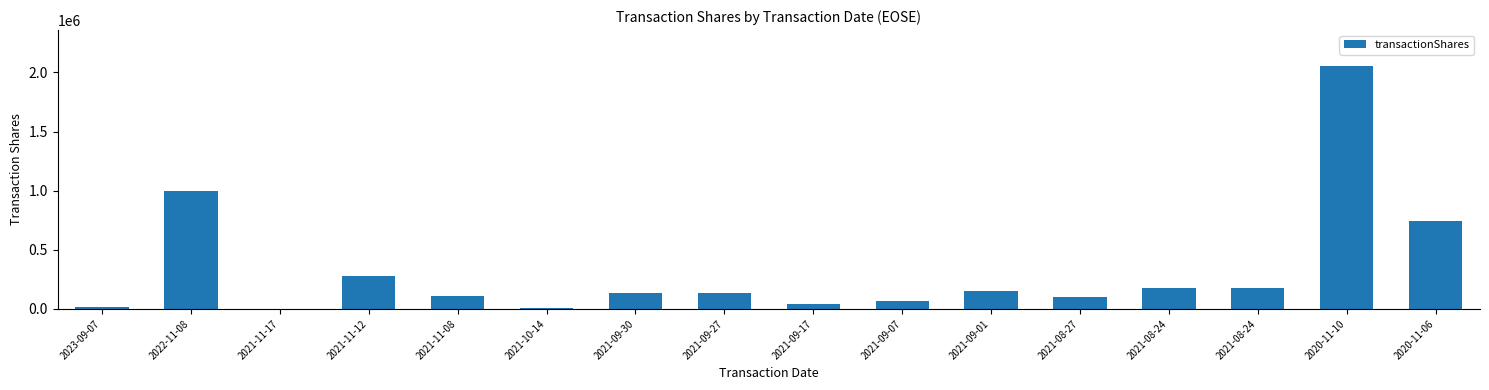

What value does the data have at 2021-08-24, to the nearest 50?

176550